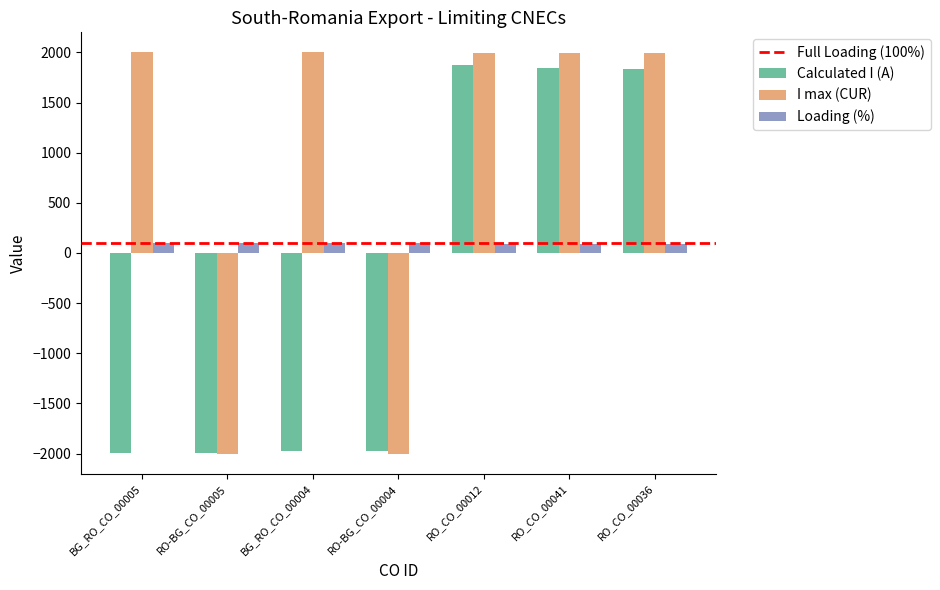

Between BG_RO_CO_00004 and RO_CO_00012, which series saw the biggest shift?

Calculated I (A)